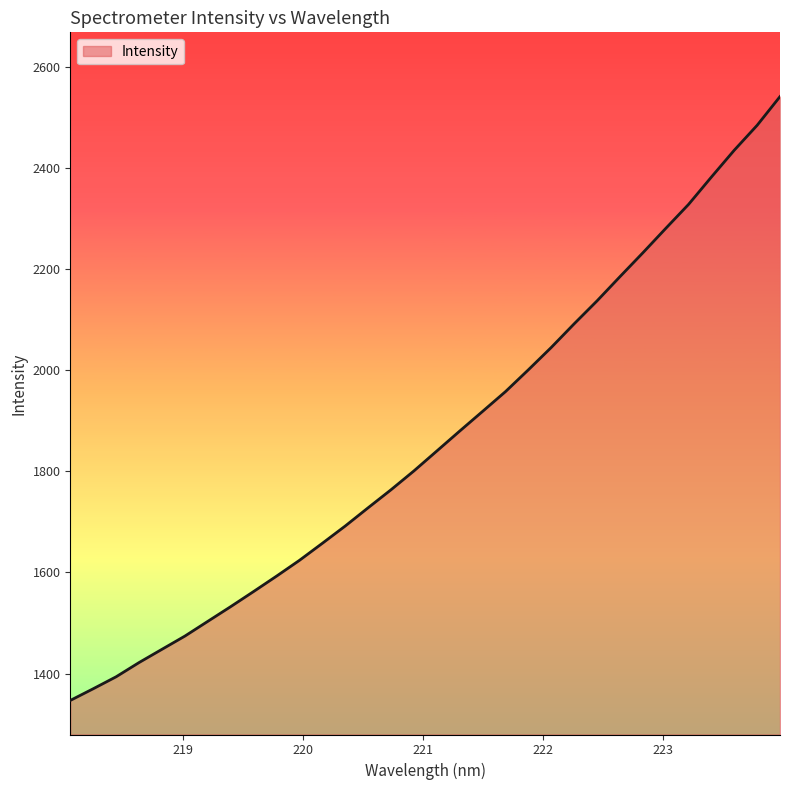

What is the difference between the maximum and minimum values?

1193.9